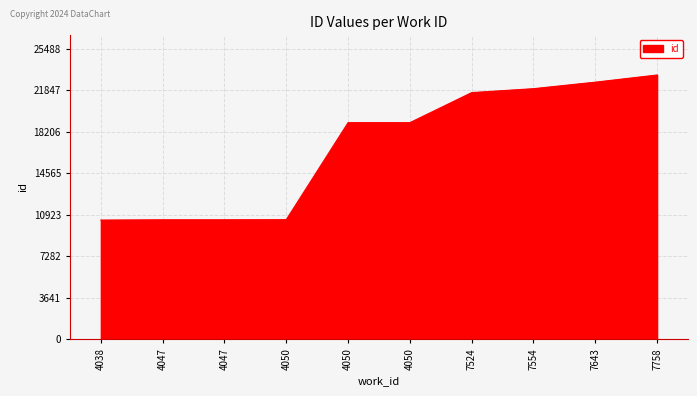

What is the difference between the second highest and minimum values?

12085